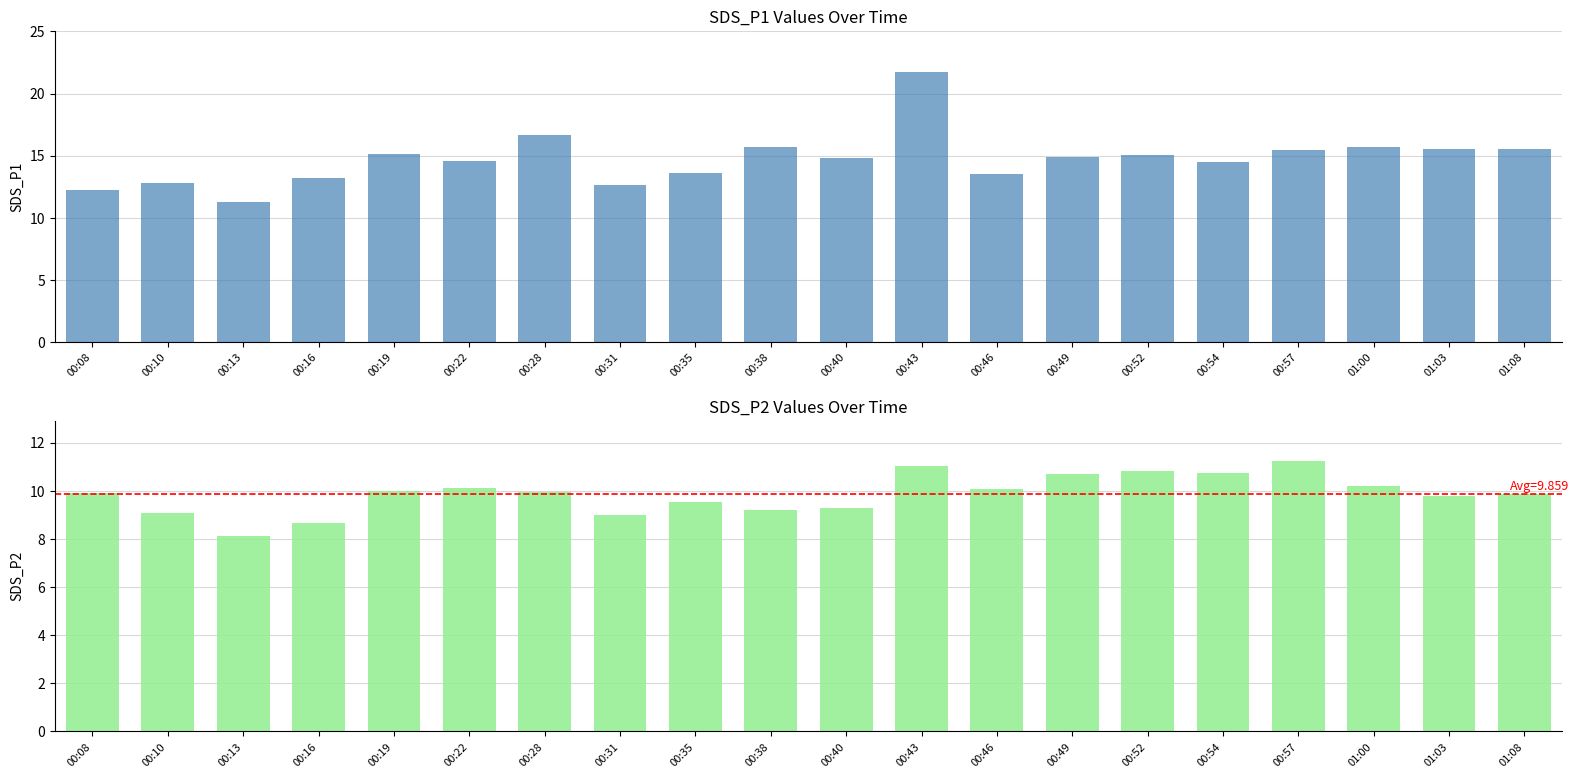

At which category is the sum across all series the highest?

00:43